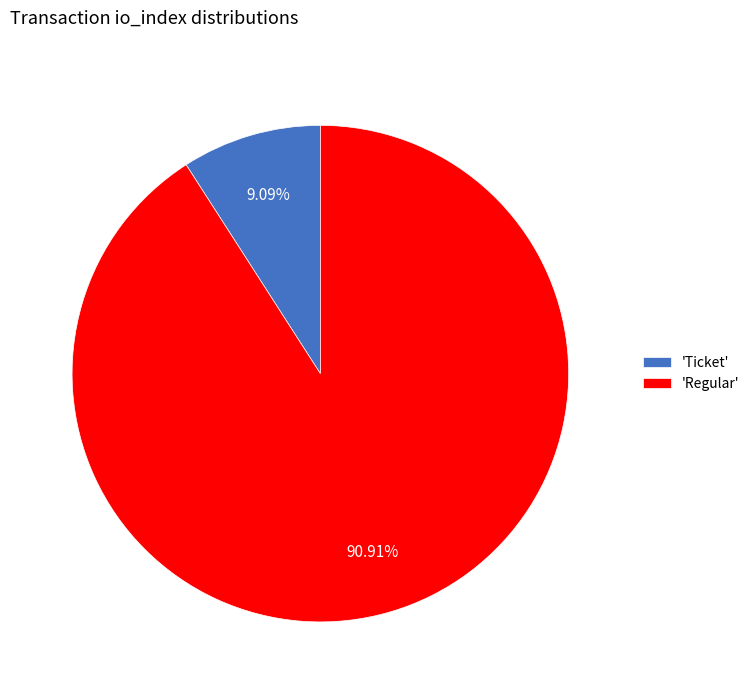

Which slice is the largest?

'Regular'